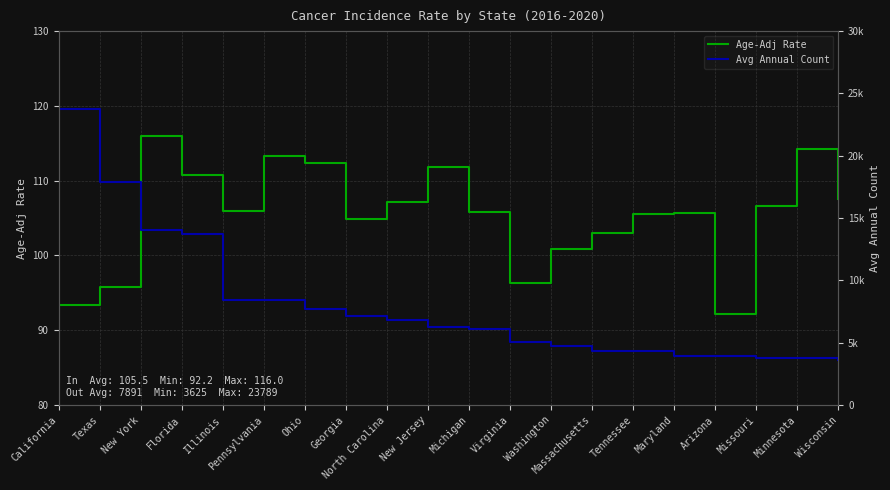

What is the difference between the maximum and minimum values in the Age-Adj Rate series?

23.8